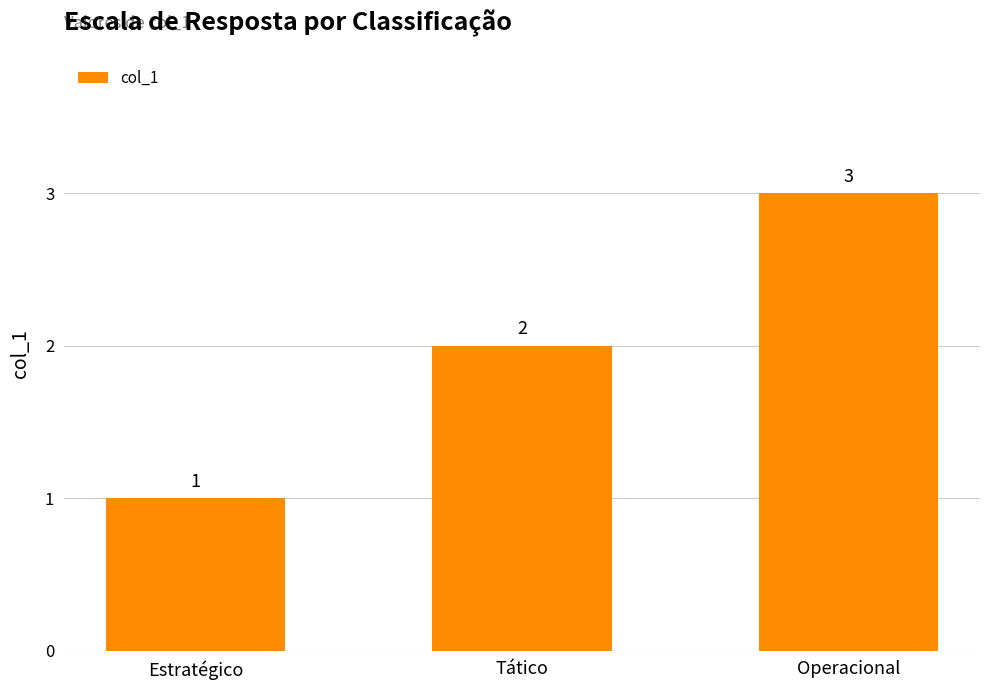

Reading left to right, extract all data points from this chart.

1	2	3